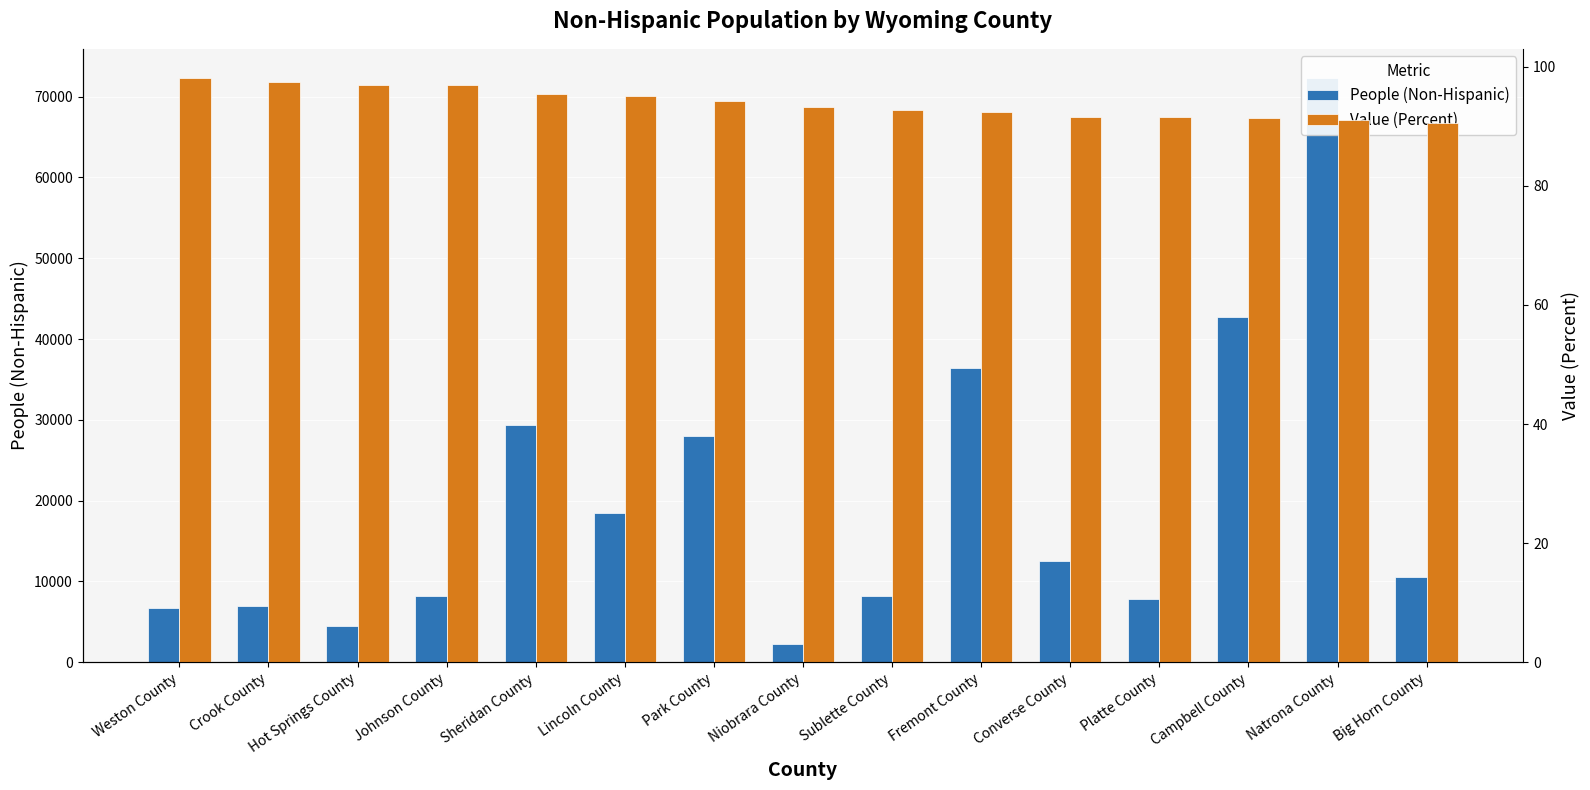

How many bars are there in total?

30